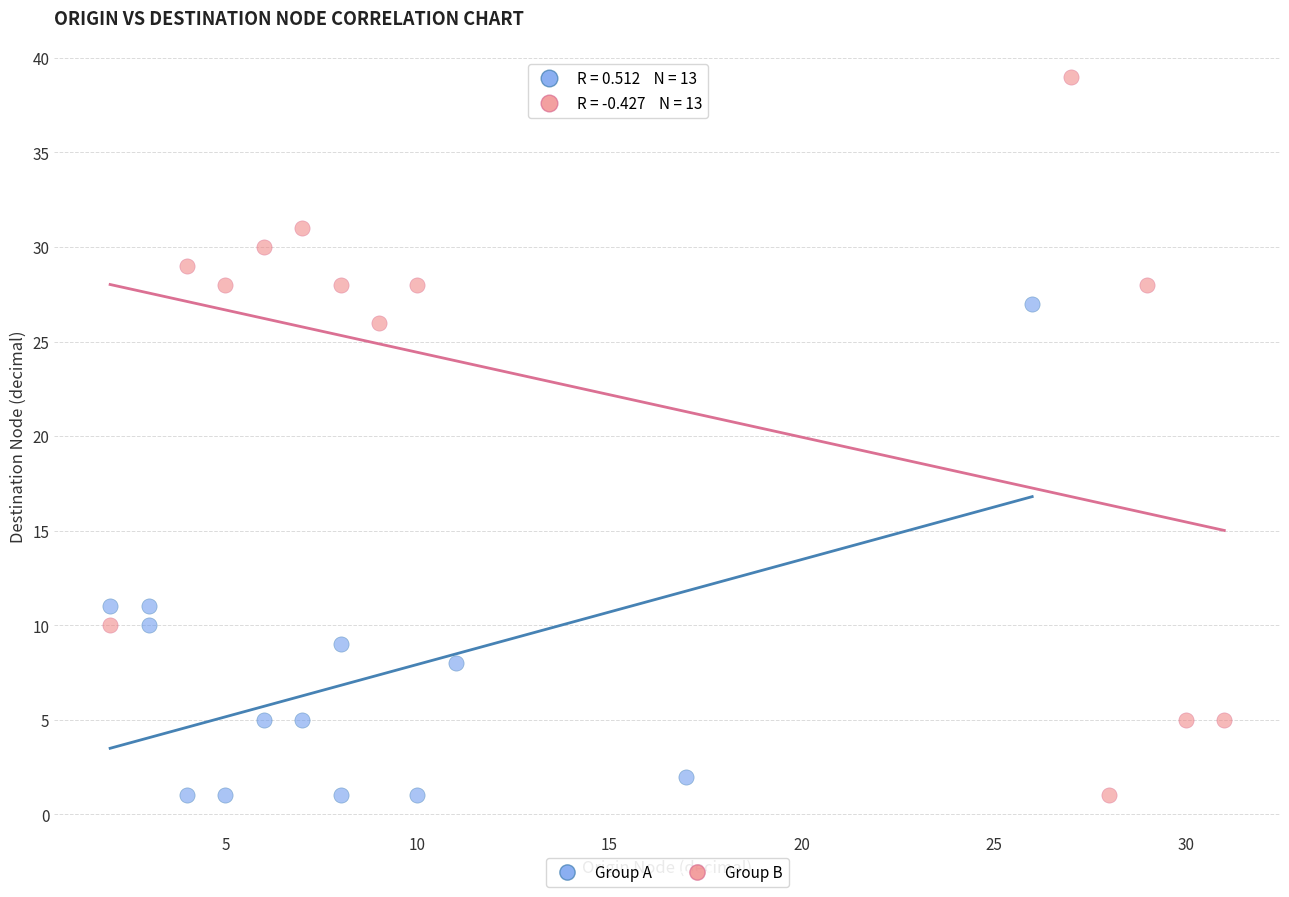

Which series has the largest Y range (max minus min)?

Group B